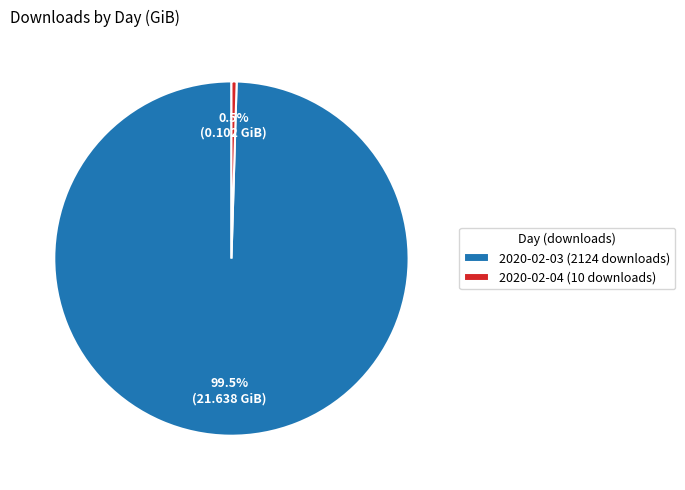

Count the number of slices in the pie.

2